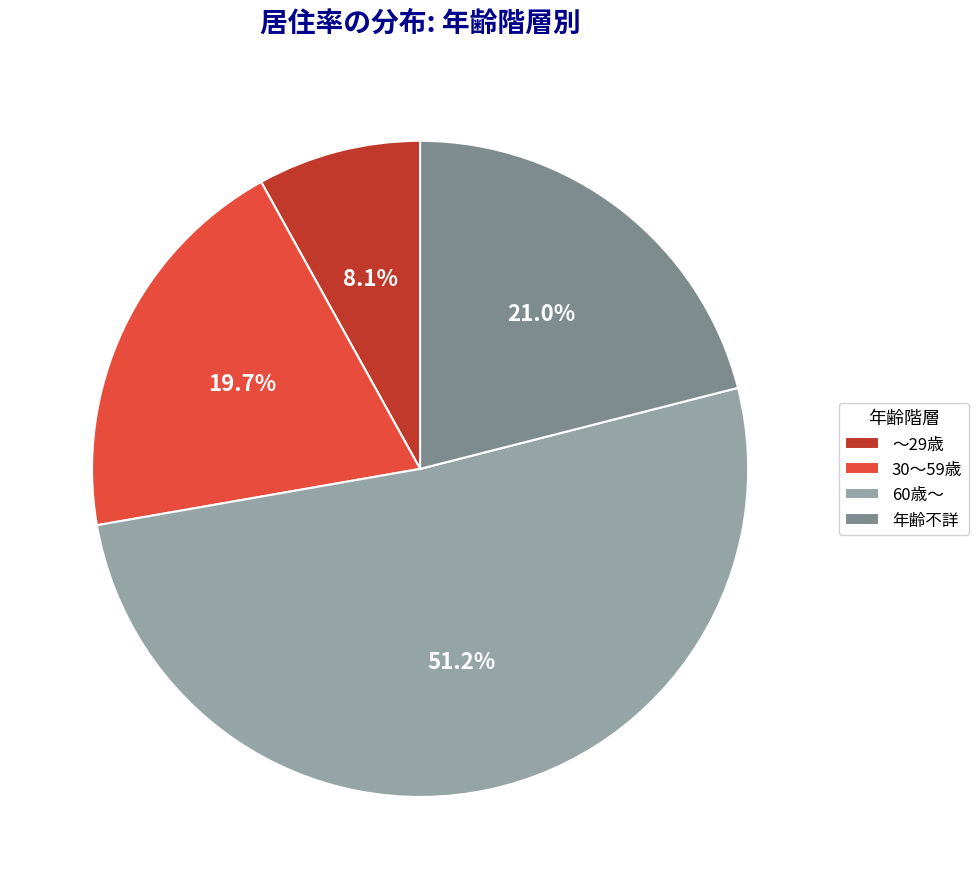

To the nearest percent, what is the combined percentage of 30～59歳 and 年齢不詳?

41%